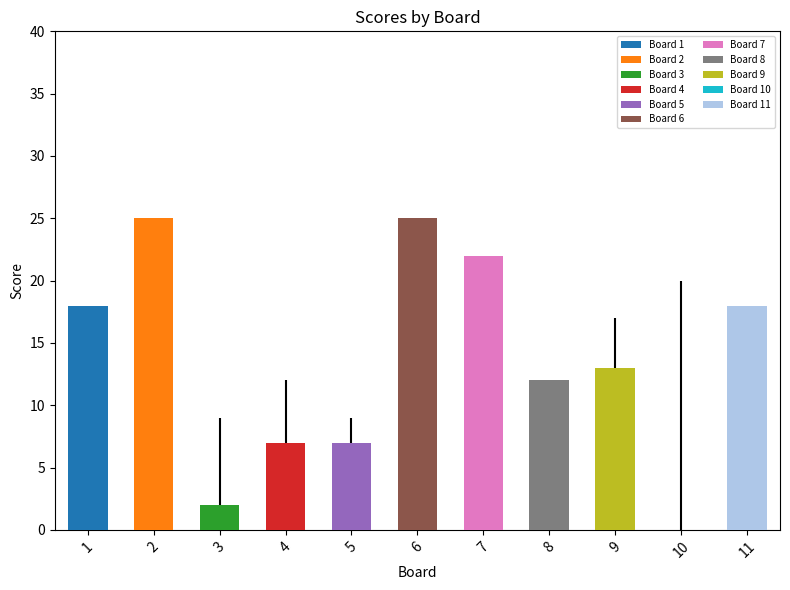

At which label does Score 2 reach its minimum?

1